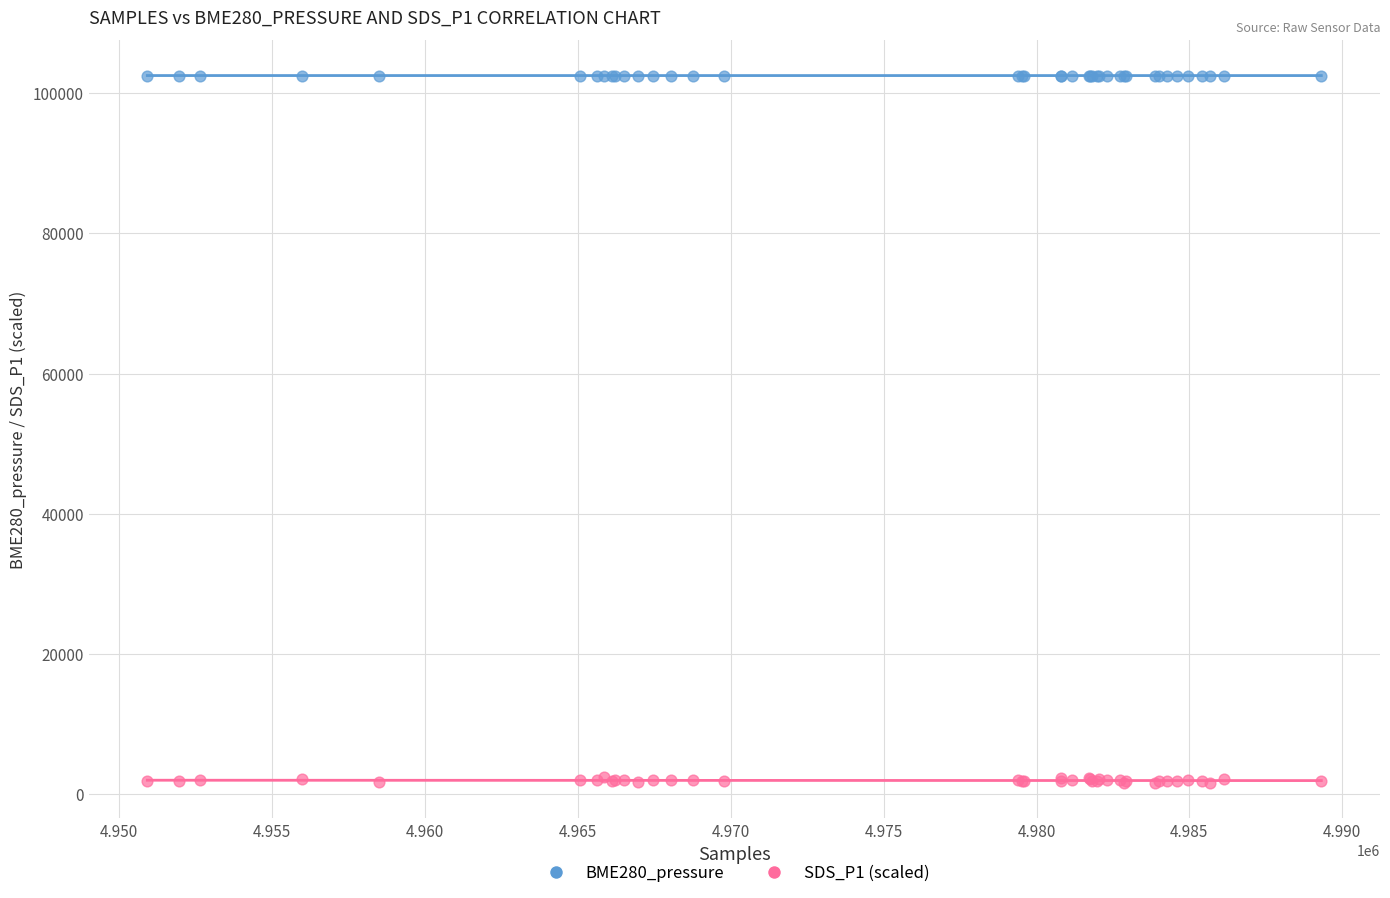

Which series contains the highest Y value?

BME280_pressure